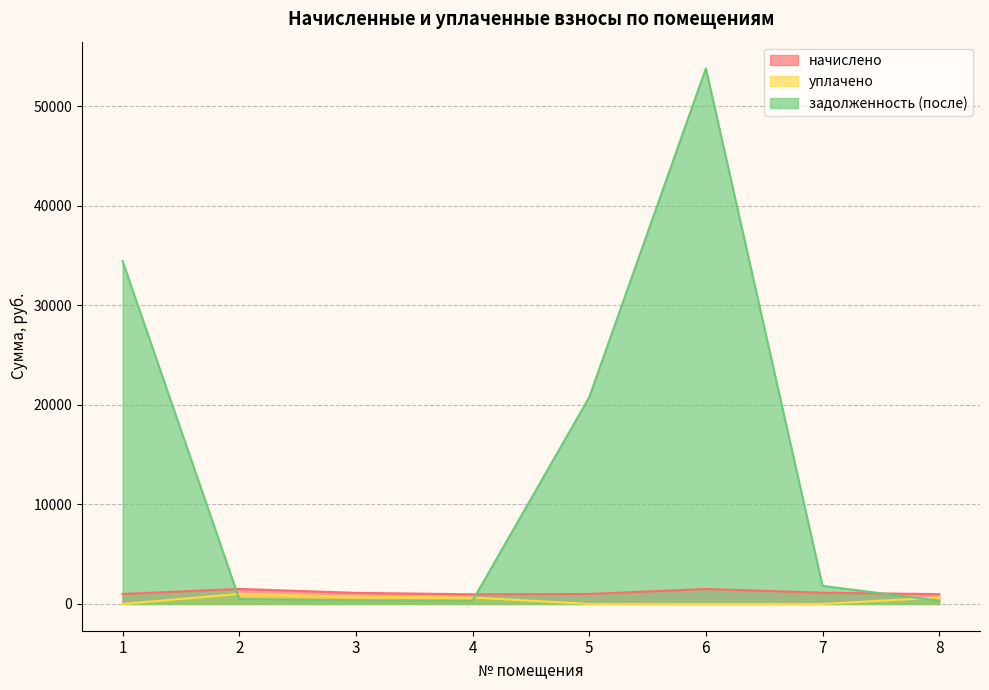

At which label is начислено closest to 1237?

7